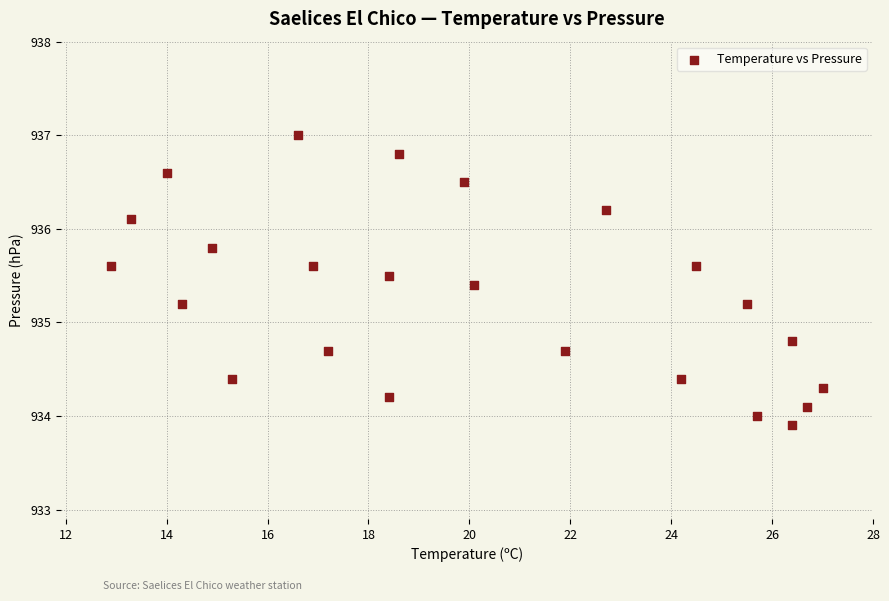

What is the range of Y values (max minus min)?

3.1